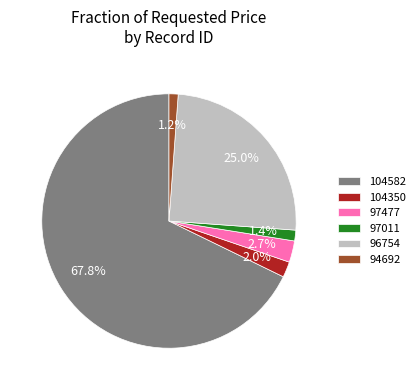

Does 96754 account for over 50% of the chart?

No